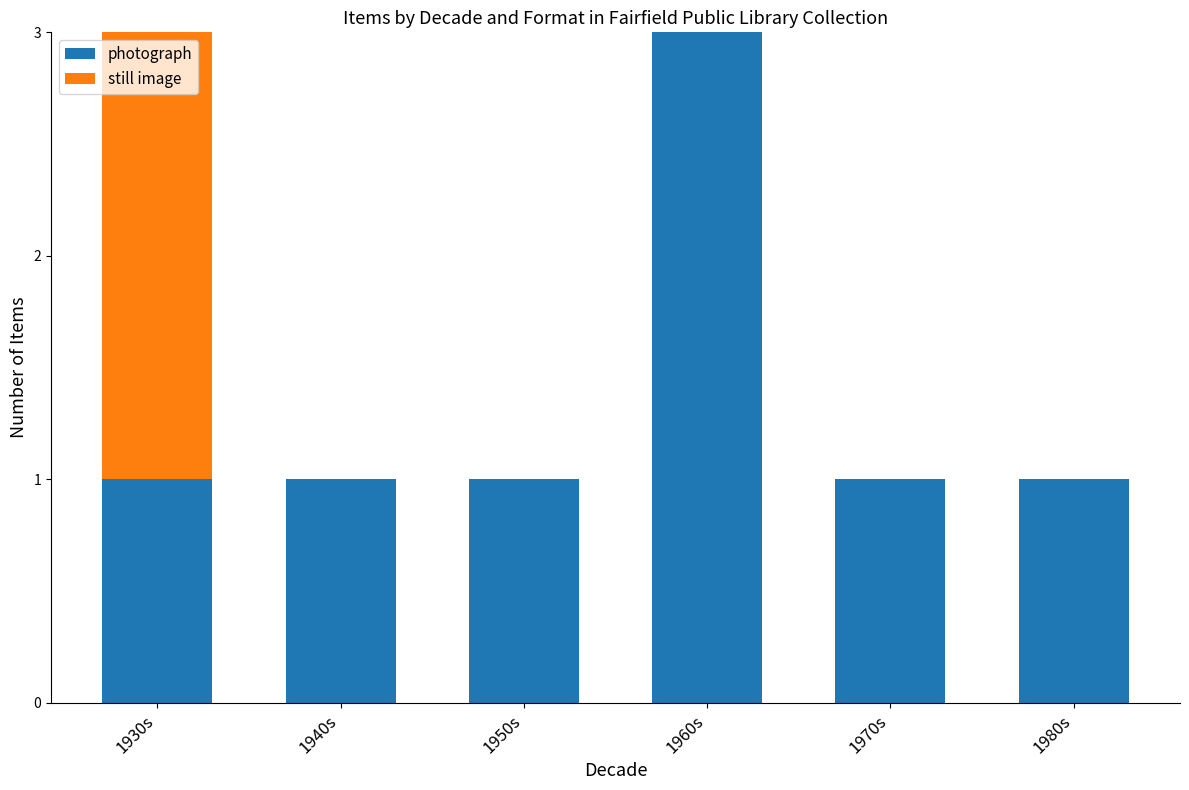

Is it true that photograph equals 3 at 1960s?

True